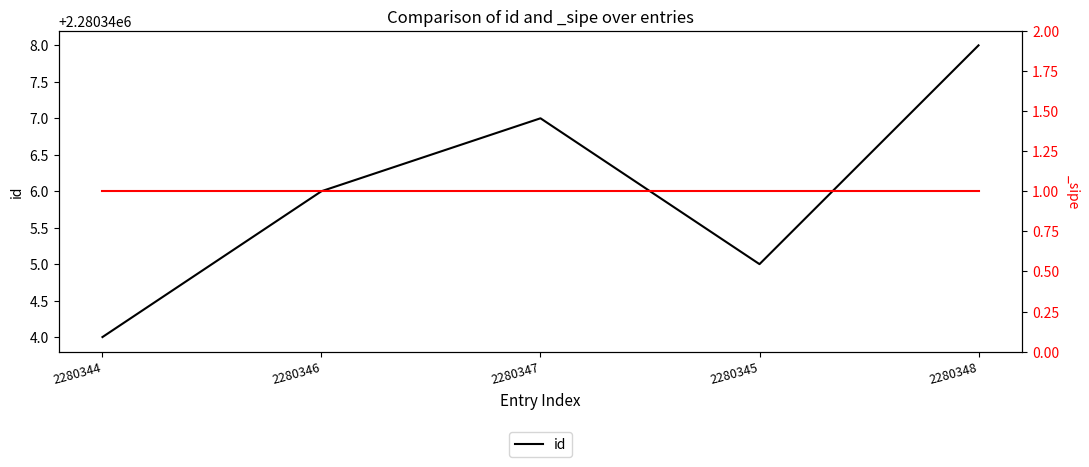

What is the label of the 1st point from the left?

2280344